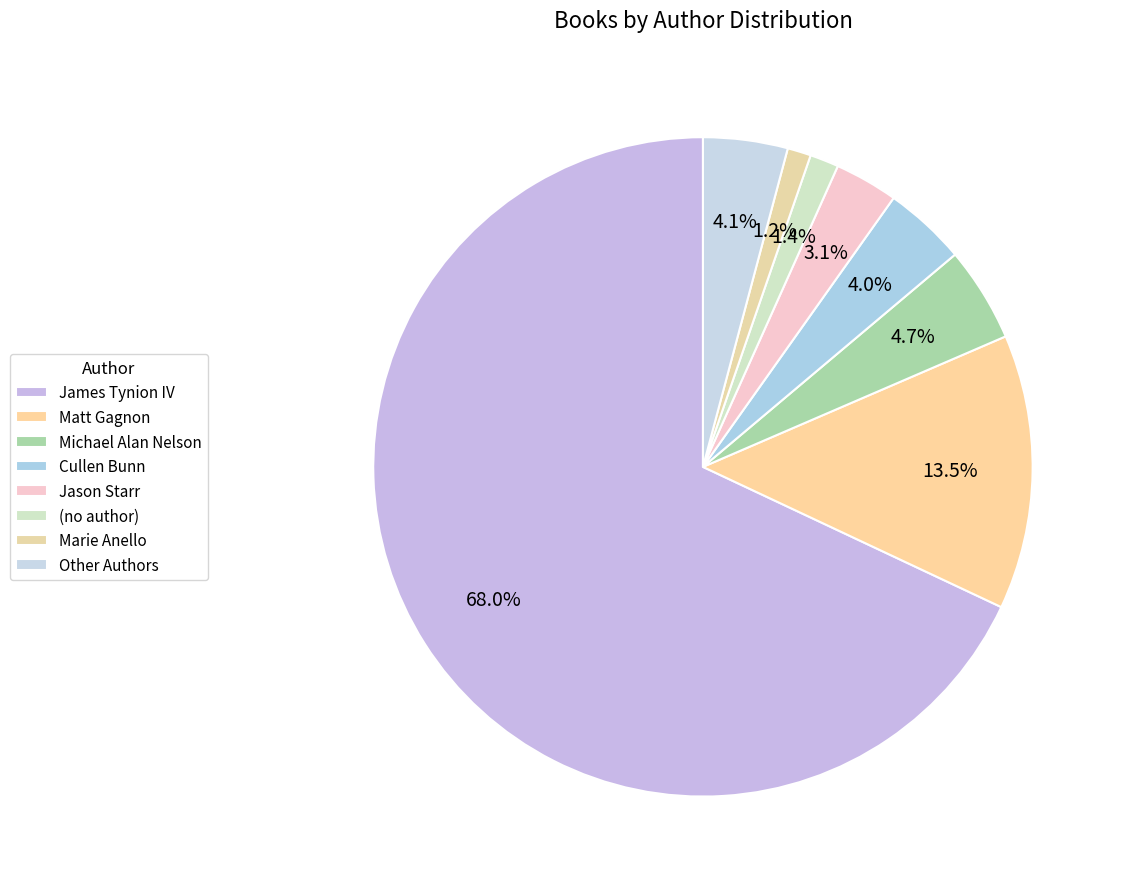

How many segments does this pie chart have?

8